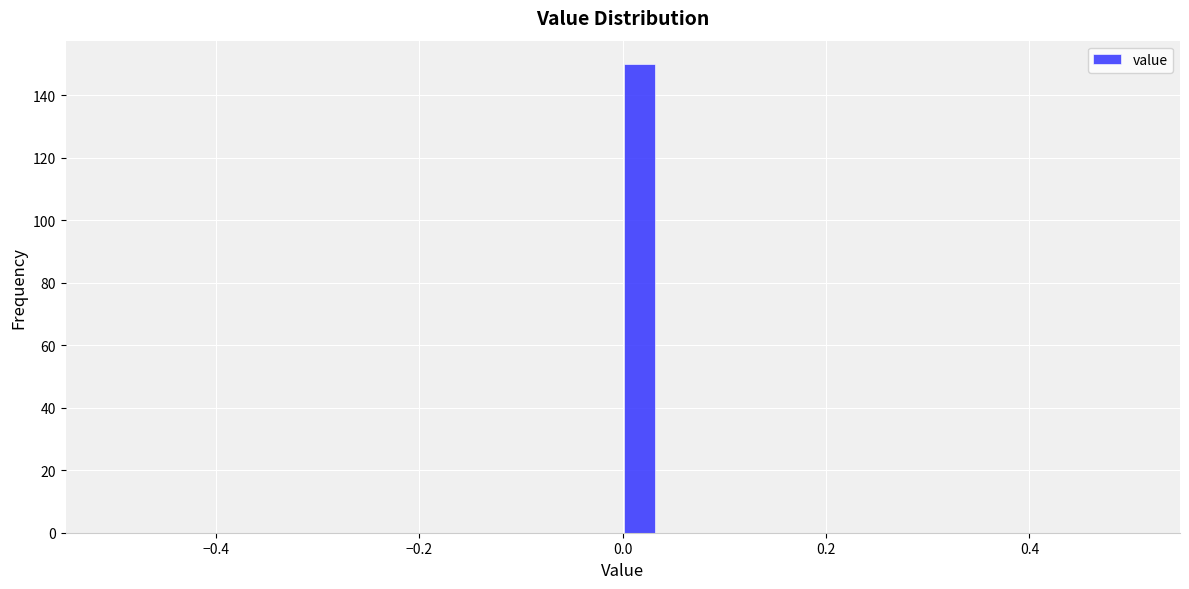

Around what value on the x-axis is the tallest bar? Give the approximate position of its centre, as read against the axis.

0.02